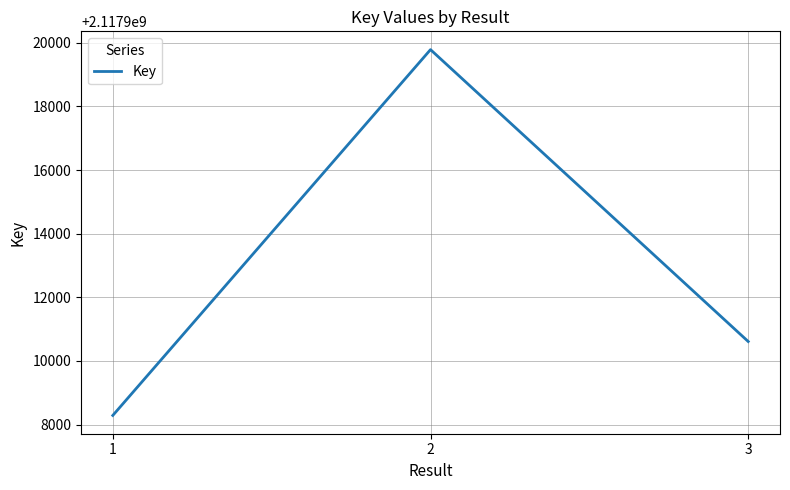

List the labels in order of value, smallest first.

1, 3, 2